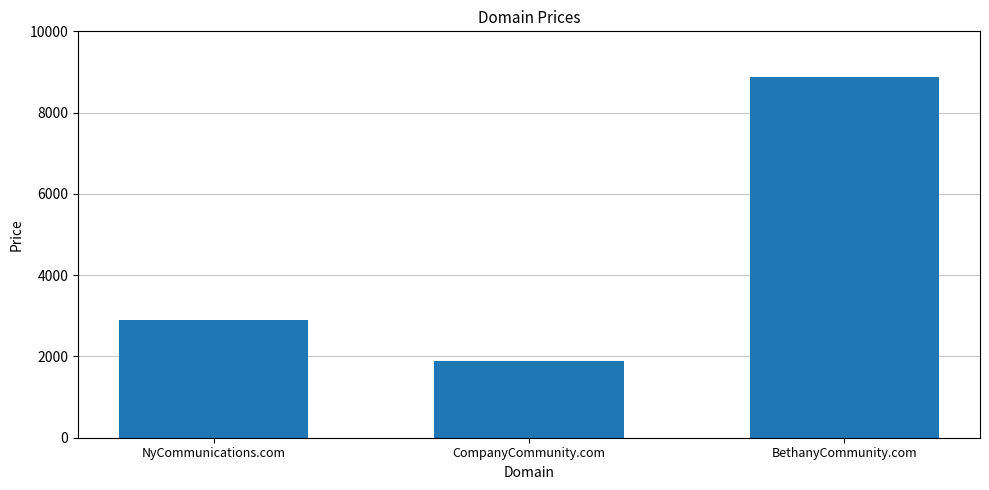

Which category has the lowest value across all series?

CompanyCommunity.com